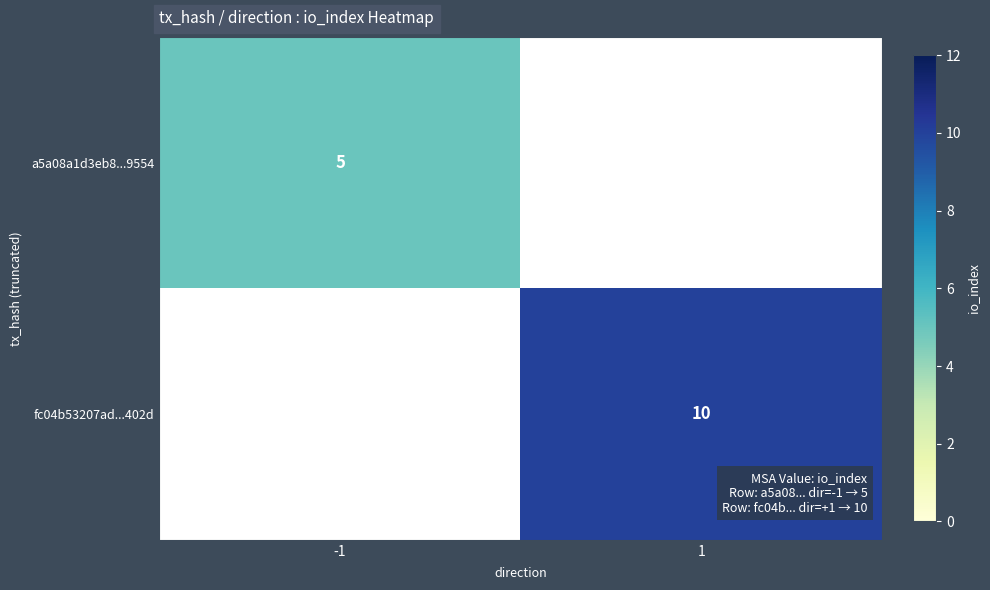

How many data points does each series have?

2